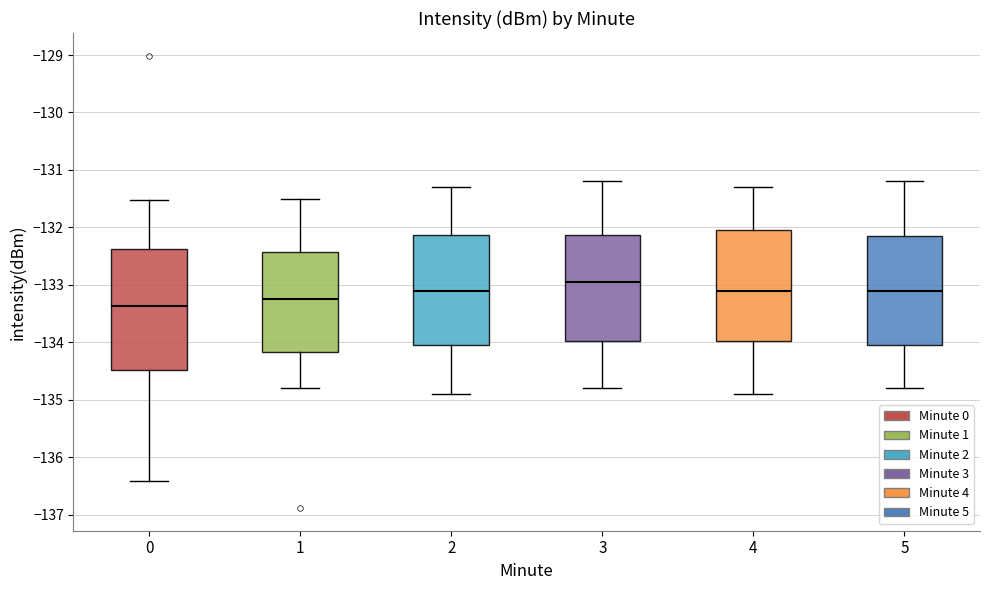

Reading left to right, read every box against the y-axis: the position of its median line, the range the box covers, and the ends of its whiskers. The values are not printed on the chart, so give them approximately, as read against the axis.

0: median -133.4, box -134.5 to -132.4, whiskers -136.4 to -131.5
1: median -133.2, box -134.2 to -132.4, whiskers -134.8 to -131.5
2: median -133.1, box -134.0 to -132.1, whiskers -134.9 to -131.3
3: median -132.9, box -134.0 to -132.1, whiskers -134.8 to -131.2
4: median -133.1, box -134.0 to -132.0, whiskers -134.9 to -131.3
5: median -133.1, box -134.0 to -132.1, whiskers -134.8 to -131.2